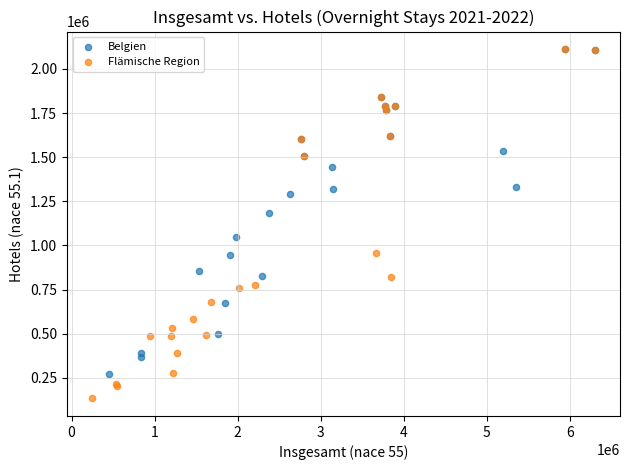

What are all the series names shown in the legend?

Belgien, Flämische Region